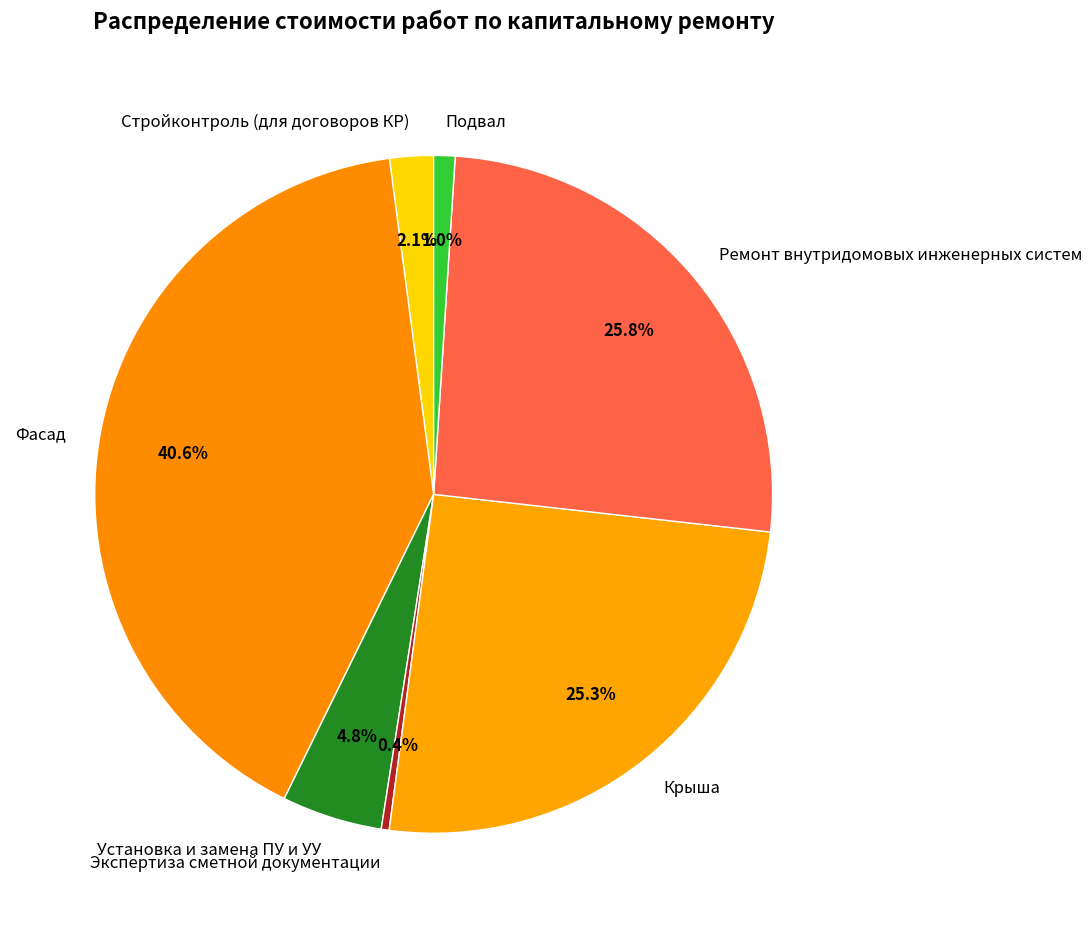

To the nearest percent, what is the difference between the largest and smallest slice percentages?

40%